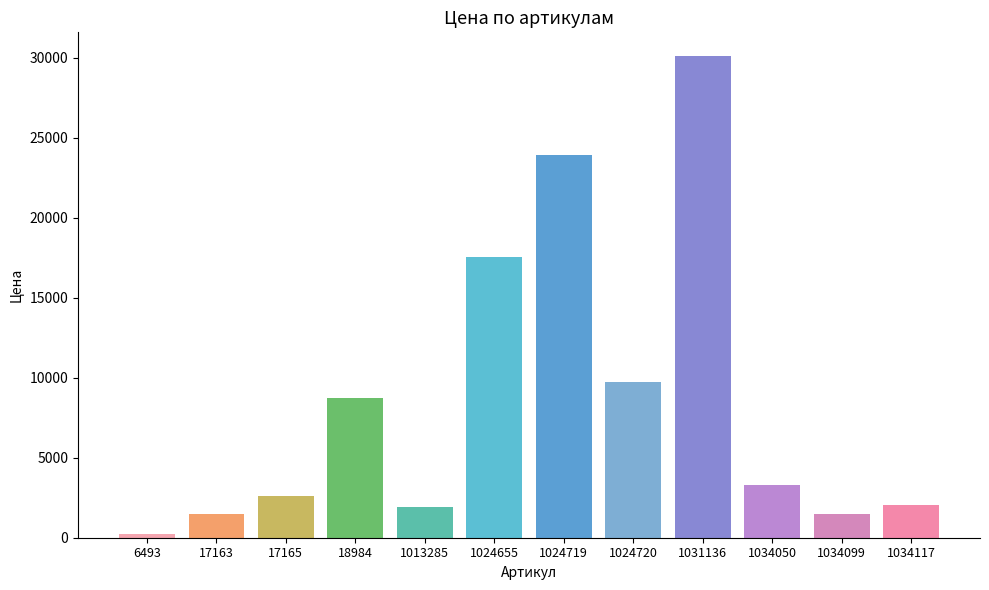

What is the value of the 1st bar from the left?

220